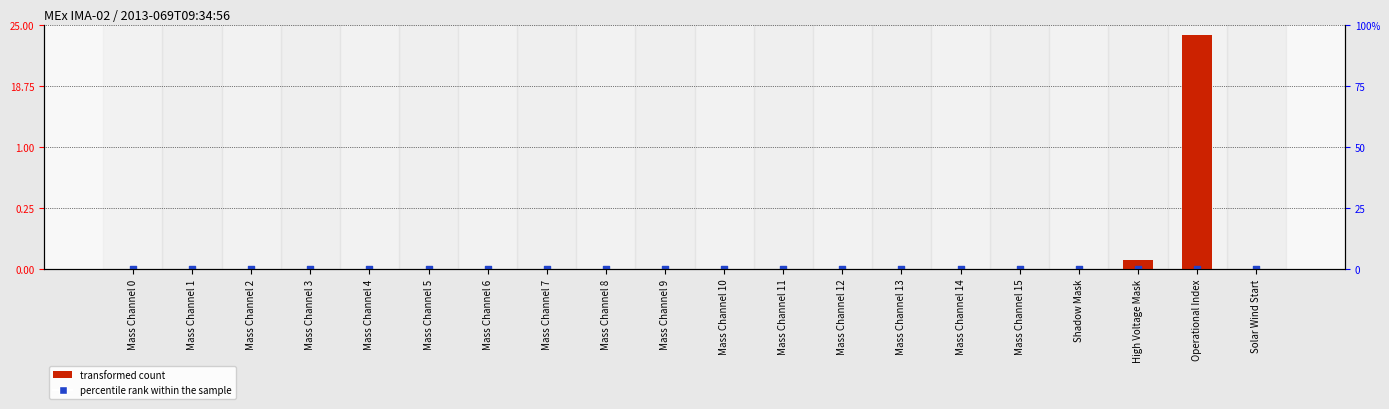

Is the value of transformed count at Operational Index greater than the value of percentile rank within the sample at Mass Channel 7?

Yes